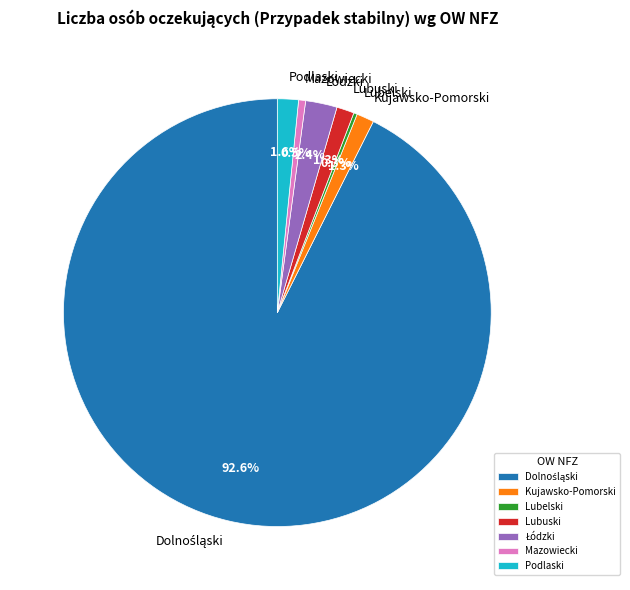

Does any single category account for the majority?

Yes